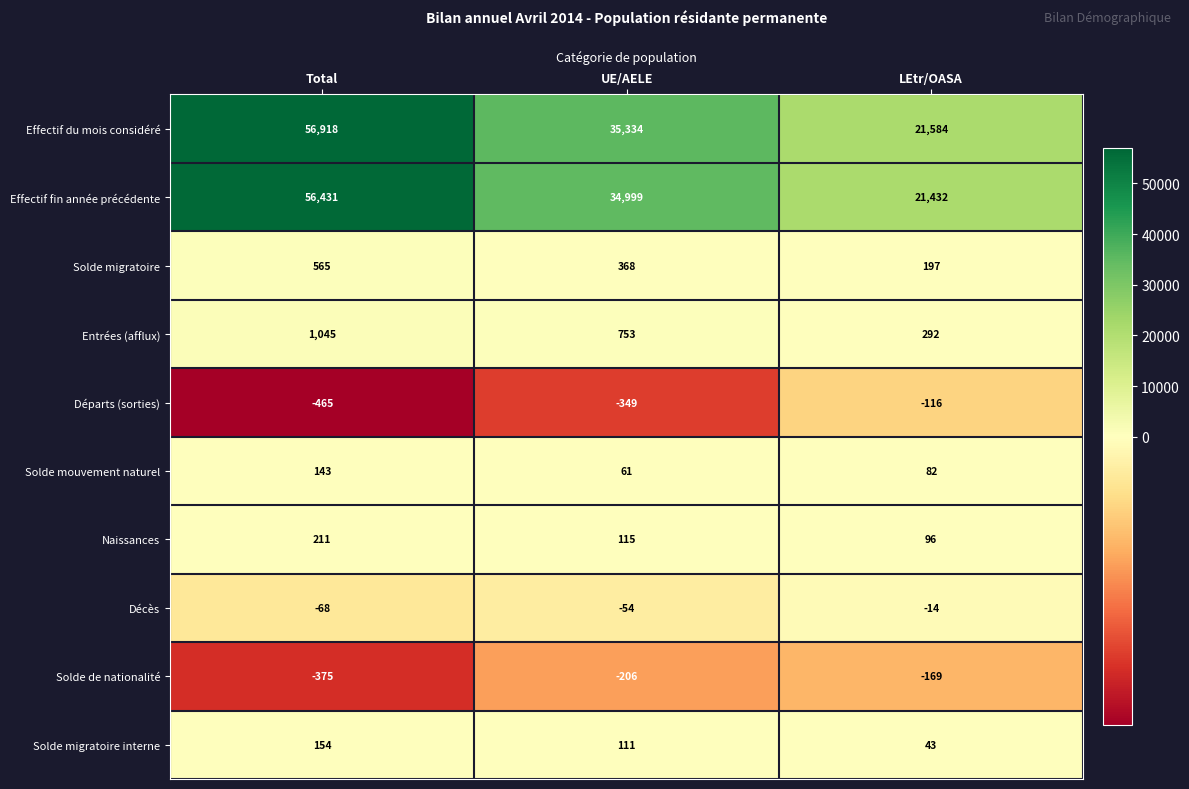

Is it true that Décès equals -47 at Total?

False